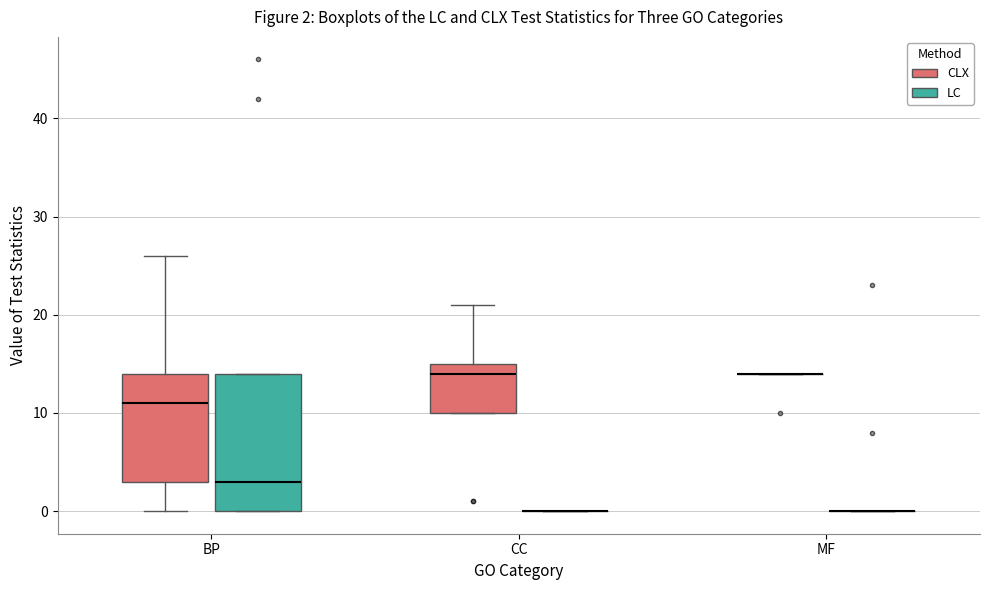

Which box is the tallest, from its lower edge to its upper edge?

BP (LC)